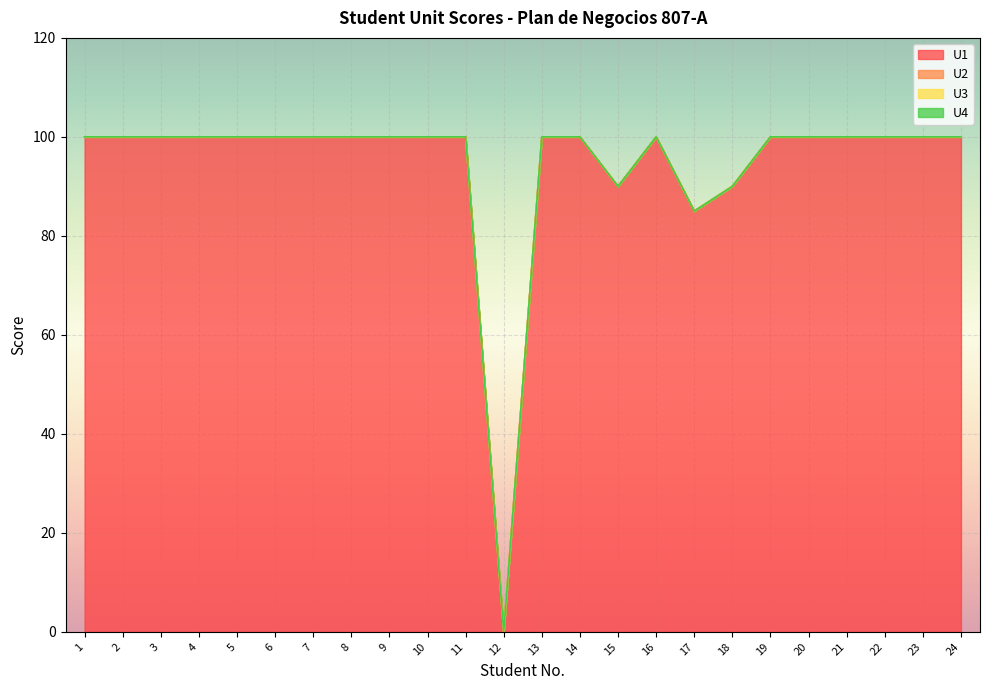

Read the U1 value at 18, to the nearest 10.

90